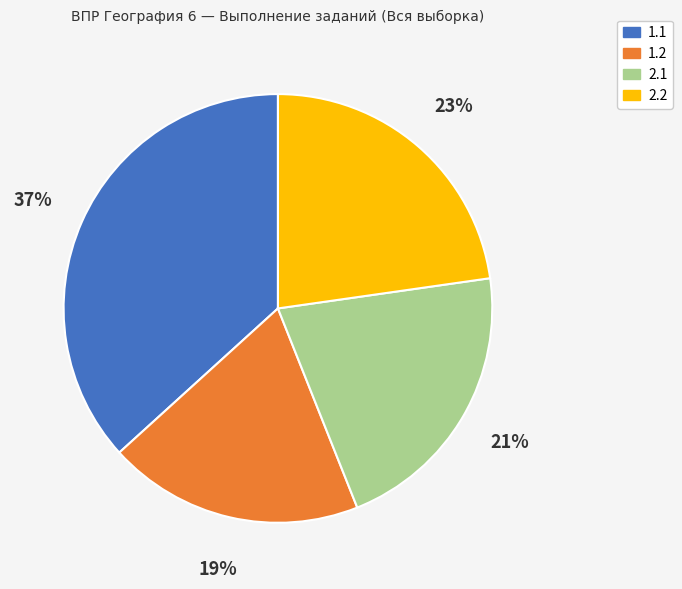

Combined, do 2.2 and 2.1 account for over 50%?

No